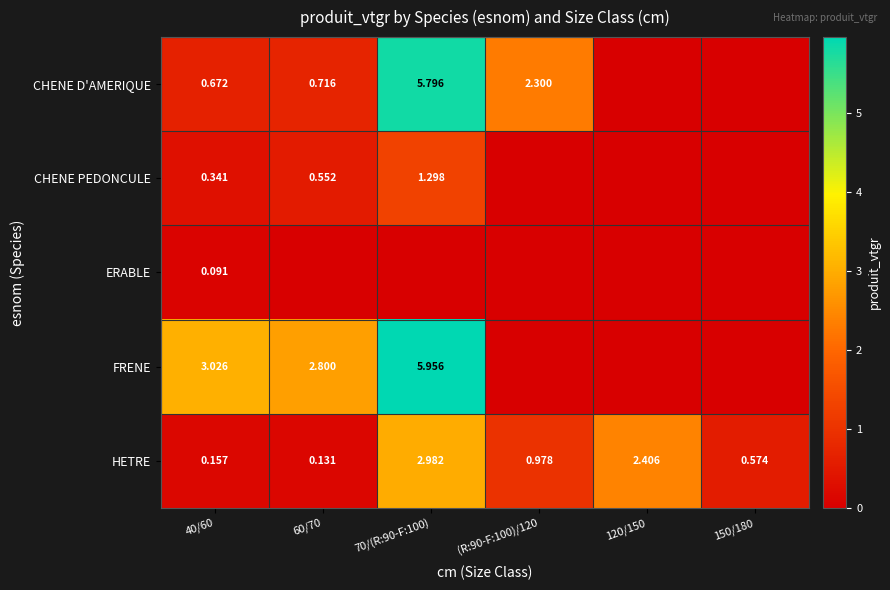

What is the sum of all CHENE D'AMERIQUE values?

9.5